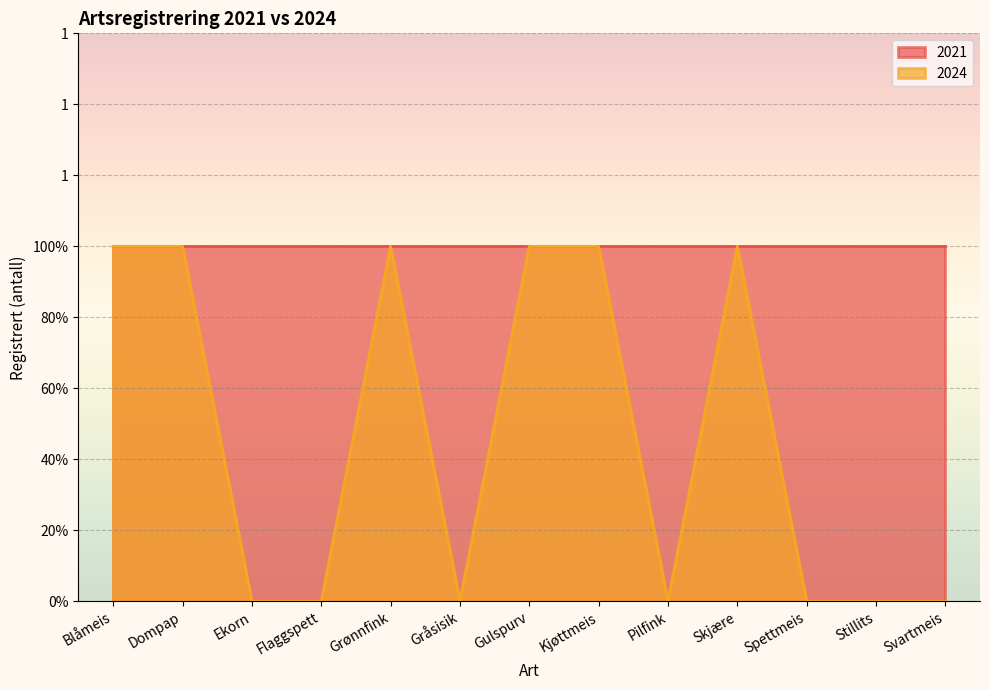

True or false: the data has more than 1 interior local peaks.

True